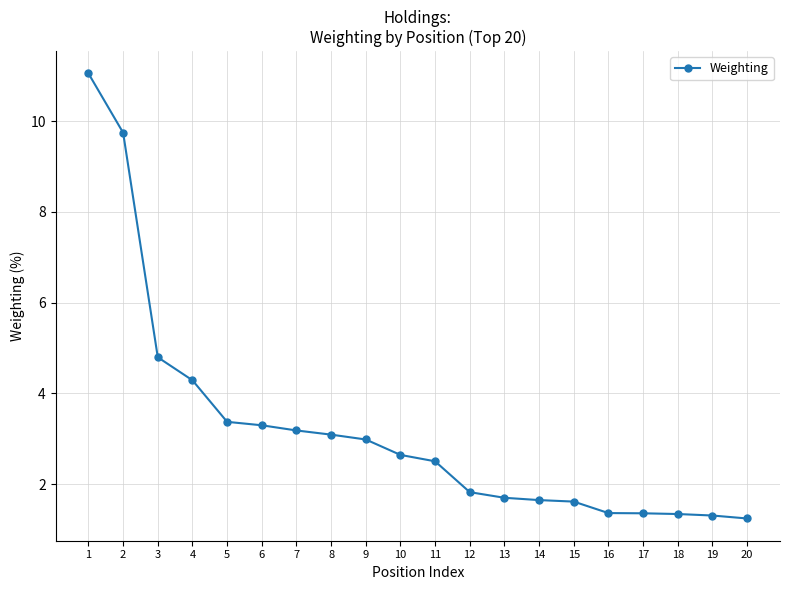

The value at 16 is 1.4. True or false?

True